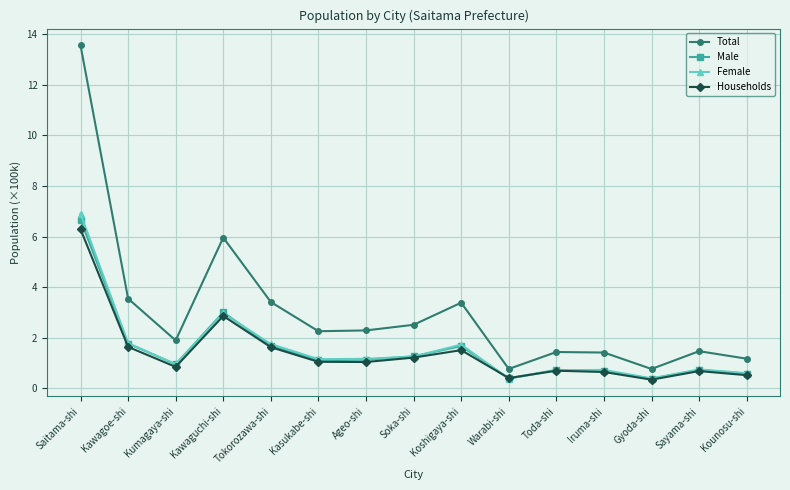

What are all the series names shown in the legend?

Total, Male, Female, Households